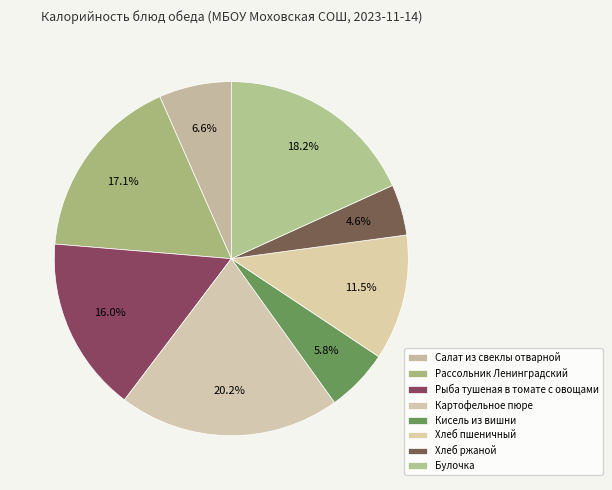

The Рассольник Ленинградский slice represents 17% of the pie. True or false?

True